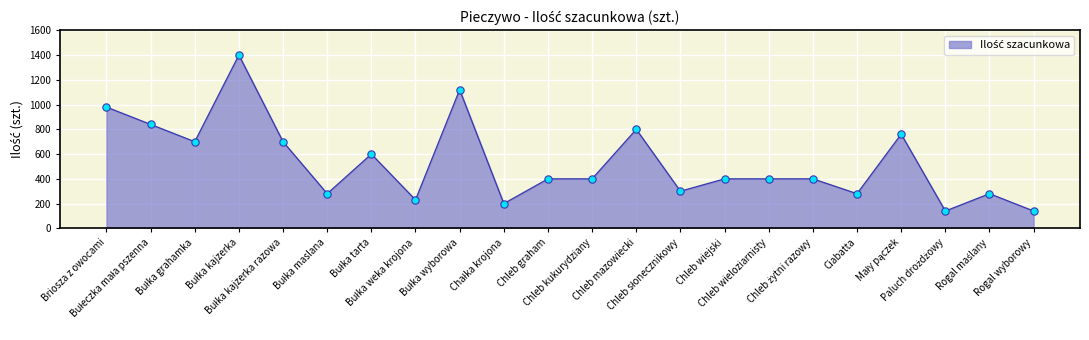

What is the minimum value shown in the chart?

140